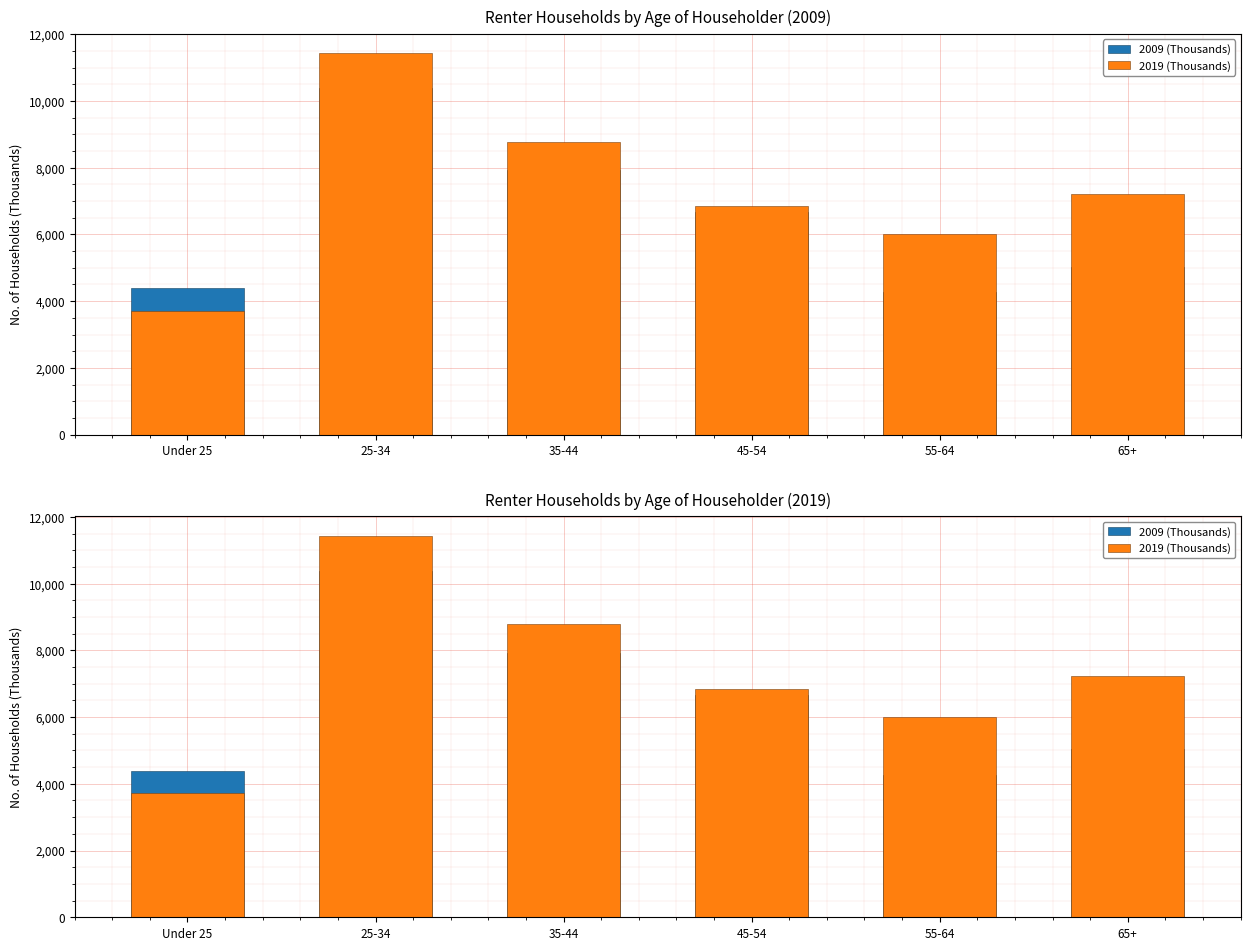

Where does the 2009 (Thousands) series first go above 6666?

25-34